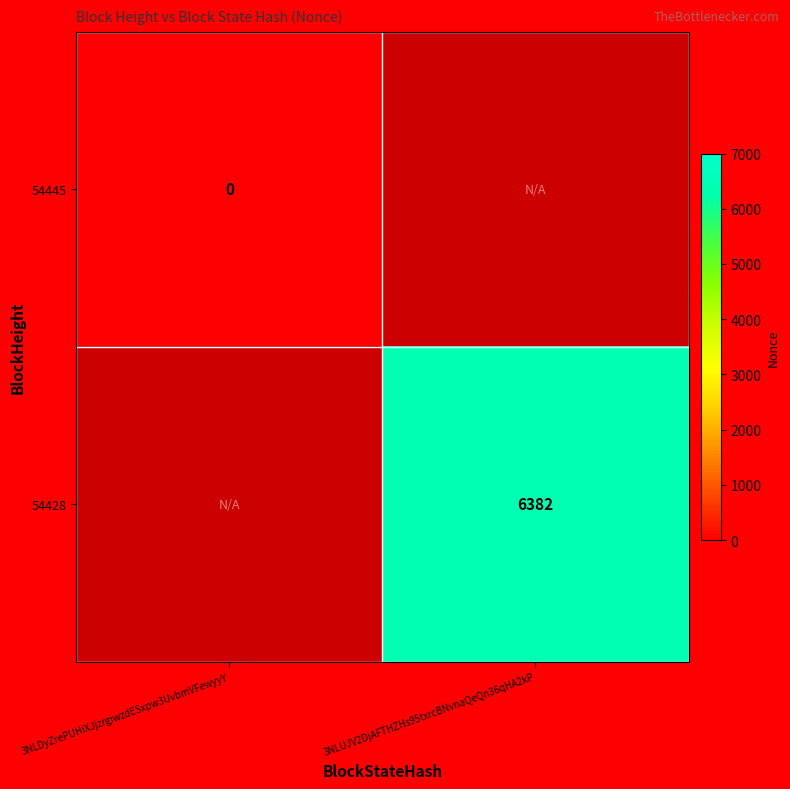

Count the number of data series in this chart.

2